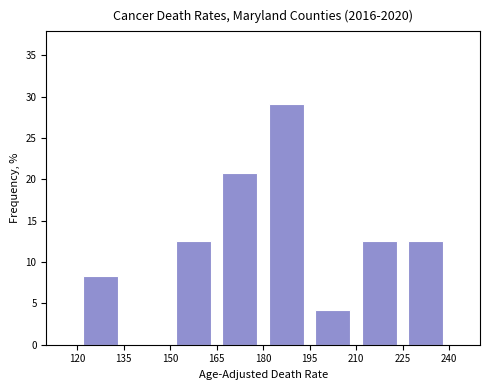

How tall is the bar that spans 225 to 240 on the x-axis? The values are not printed on the chart, so give them approximately, as read against the axis.

12.5